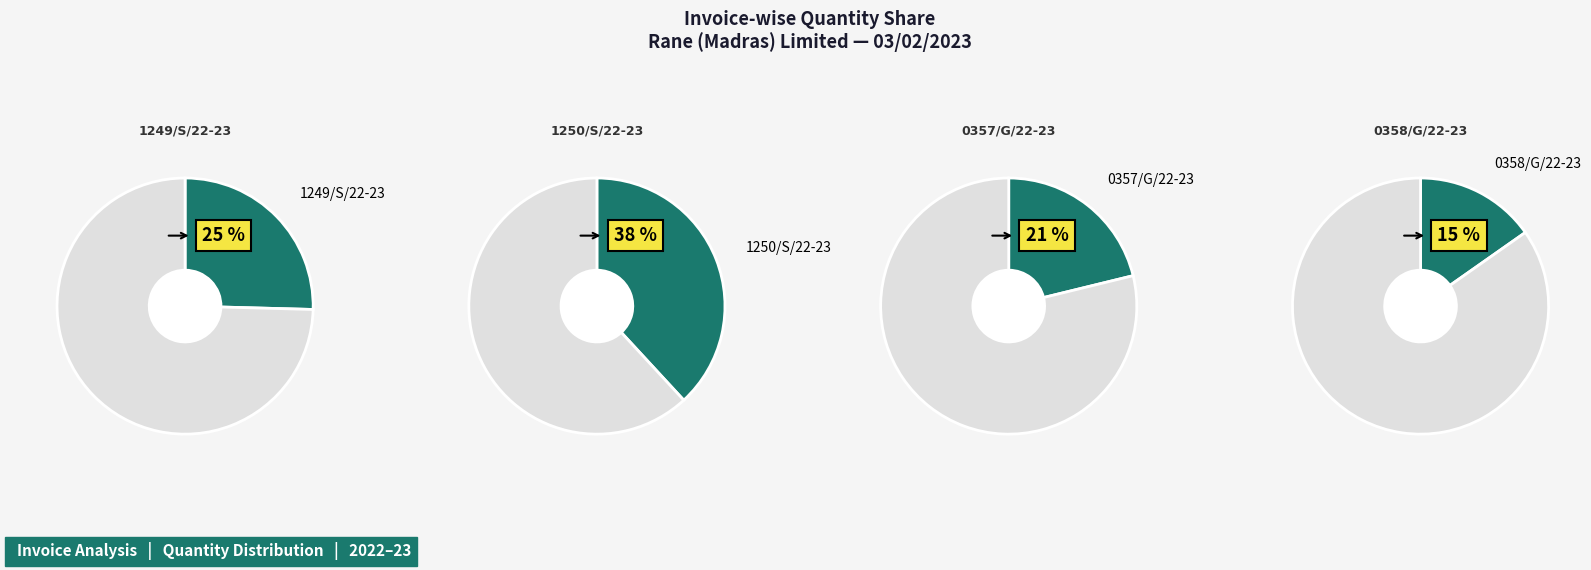

Is 0358/G/22-23 the majority of the pie?

No